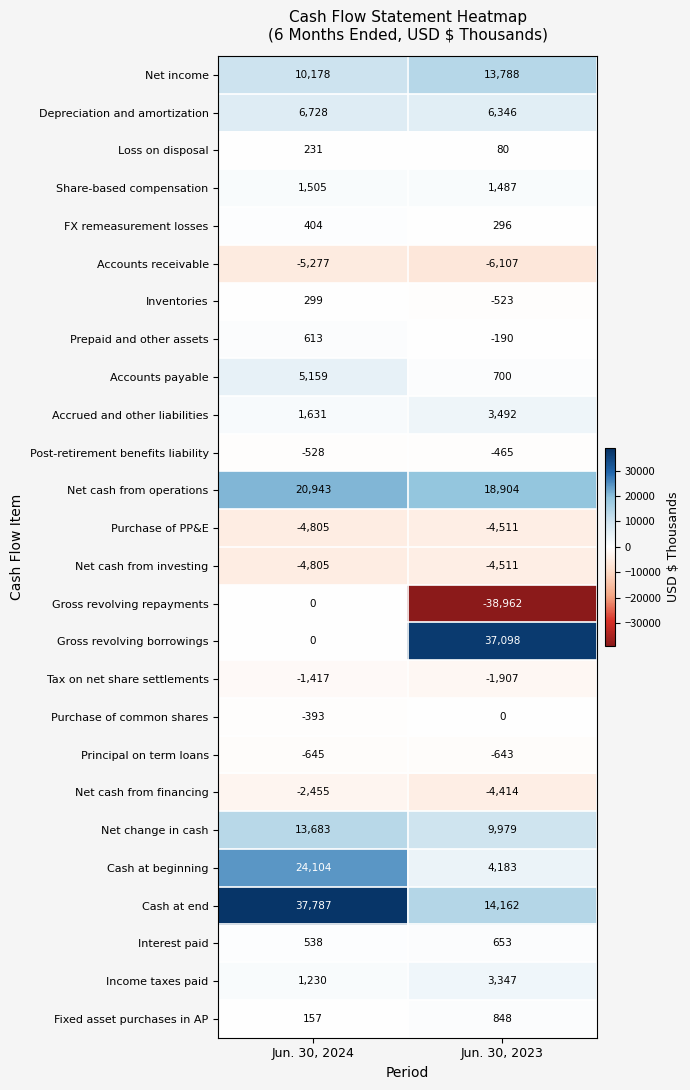

Is the value of Loss on disposal at Jun. 30, 2023 greater than the value of Net cash from financing at Jun. 30, 2023?

Yes